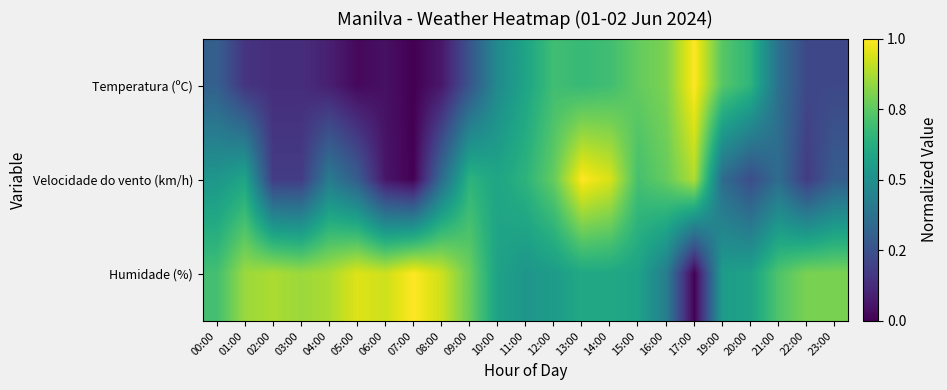

Reading left to right, extract all data points from this chart.

Temperatura (ºC): 00:00=0.3	01:00=0.2	02:00=0.1	03:00=0.1	04:00=0.1	05:00=0.0	06:00=0.0	07:00=0.0	08:00=0.1	09:00=0.3	10:00=0.5	11:00=0.6	12:00=0.7	13:00=0.7	14:00=0.7	15:00=0.8	16:00=0.8	17:00=1.0	19:00=0.7	20:00=0.7	21:00=0.4	22:00=0.2	23:00=0.2
Velocidade do vento (km/h): 00:00=0.5	01:00=0.6	02:00=0.2	03:00=0.2	04:00=0.4	05:00=0.3	06:00=0.1	07:00=0.0	08:00=0.4	09:00=0.6	10:00=0.6	11:00=0.6	12:00=0.8	13:00=1.0	14:00=0.9	15:00=0.7	16:00=0.8	17:00=0.9	19:00=0.4	20:00=0.2	21:00=0.4	22:00=0.2	23:00=0.3
Humidade (%): 00:00=0.7	01:00=0.8	02:00=0.9	03:00=0.8	04:00=0.9	05:00=0.9	06:00=0.9	07:00=1.0	08:00=0.9	09:00=0.8	10:00=0.6	11:00=0.5	12:00=0.6	13:00=0.6	14:00=0.6	15:00=0.6	16:00=0.4	17:00=0.0	19:00=0.6	20:00=0.6	21:00=0.7	22:00=0.8	23:00=0.8